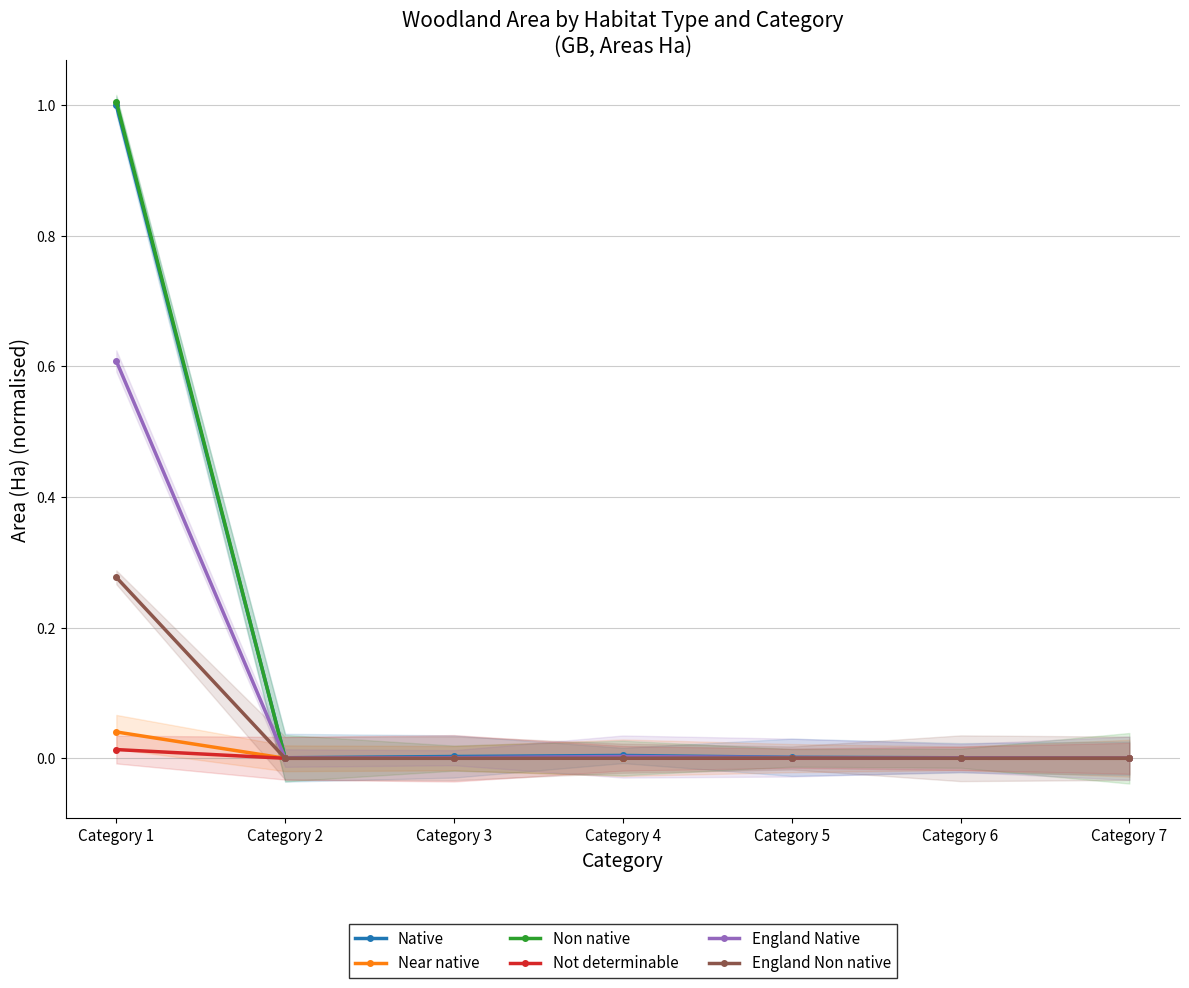

The England Non native series shows -0.1 at Category 3. True or false?

False